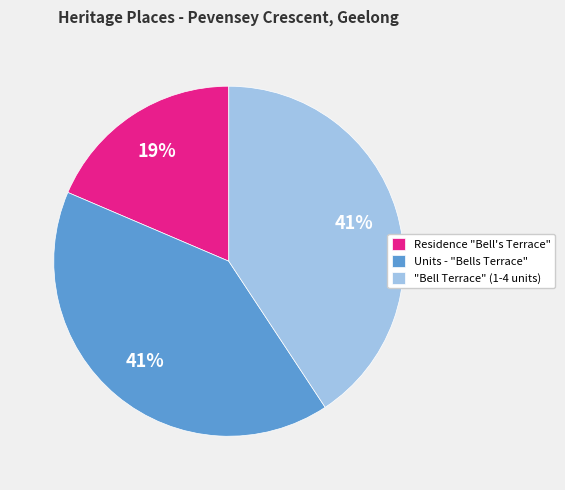

Is it true that Units - "Bells Terrace" is 48% of the pie?

False